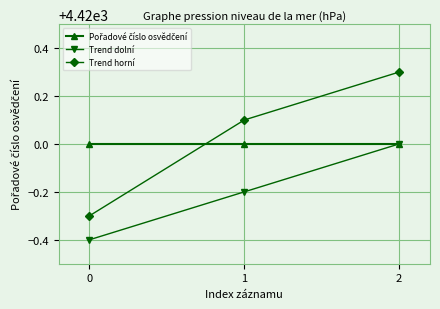

How many lines are shown in the chart?

3